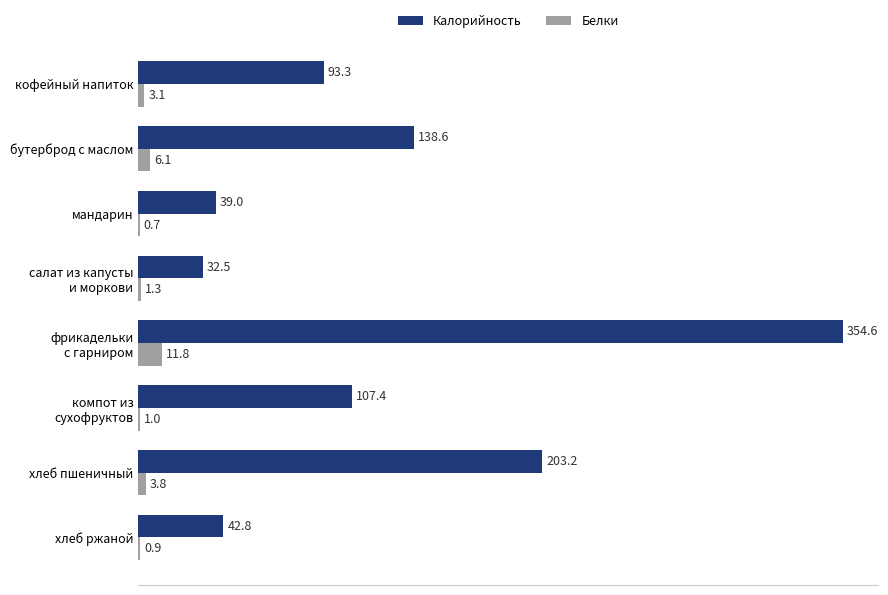

At which category is the sum across all series the highest?

фрикадельки
с гарниром